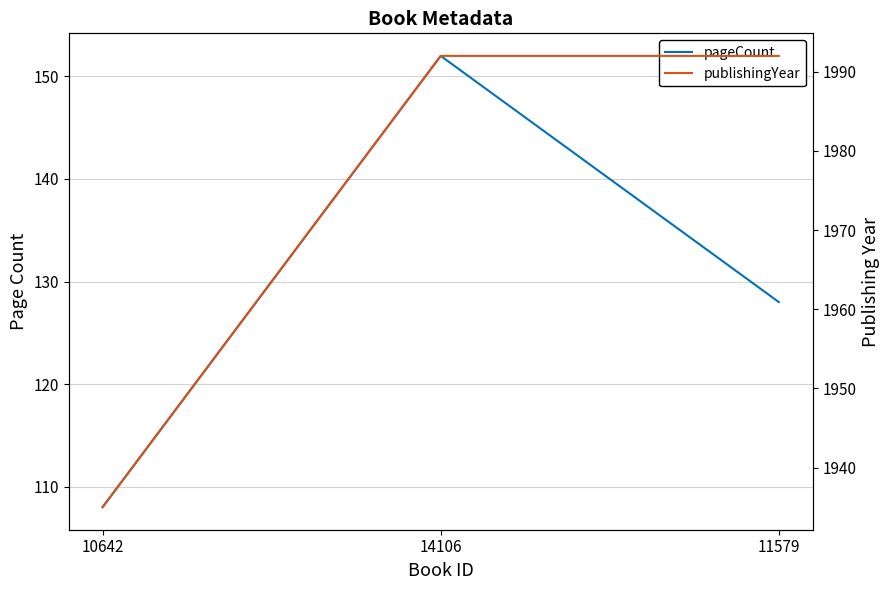

Which series has the largest total across all categories?

publishingYear